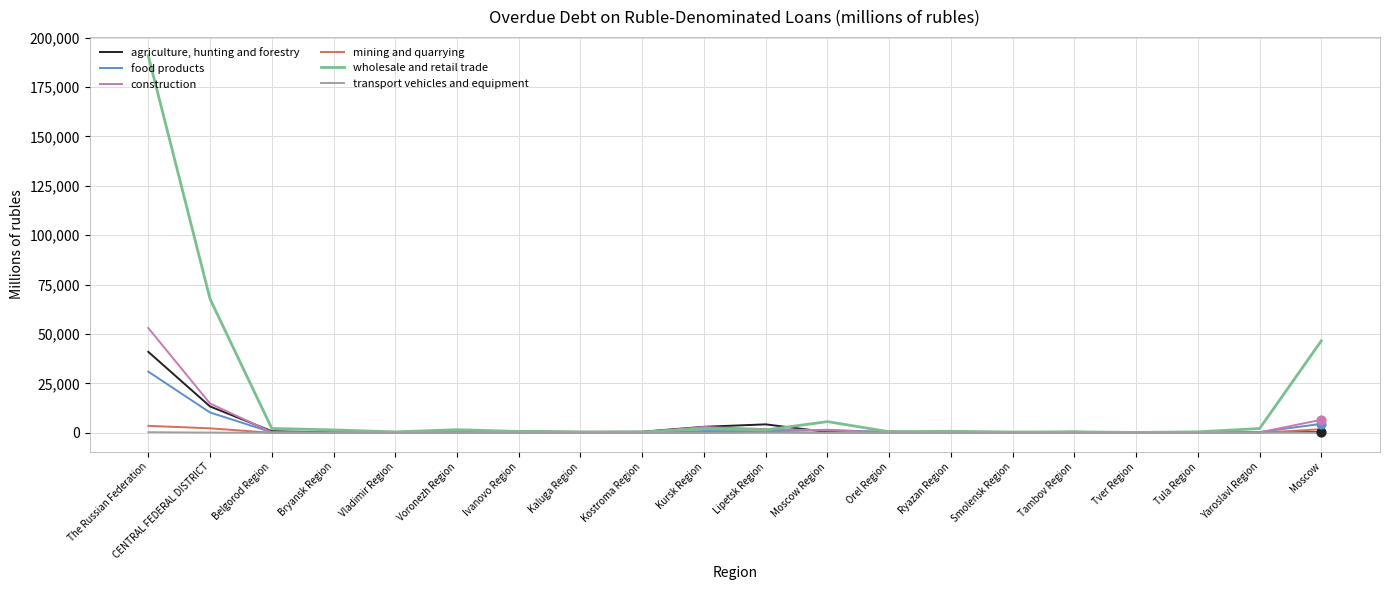

Which series has the largest range (max minus min)?

wholesale and retail trade